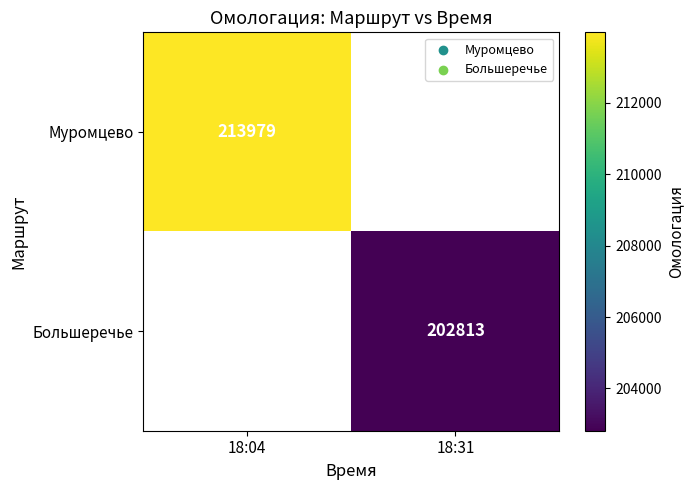

Count the number of categories in the chart.

2